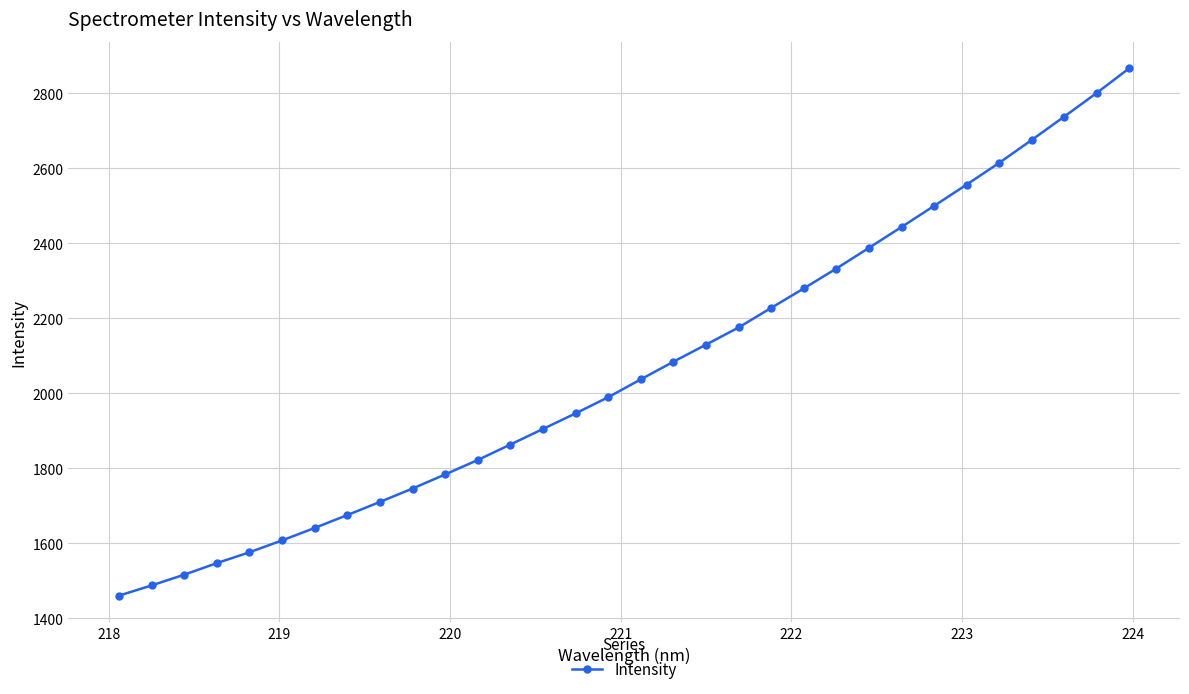

What is the sum of all values?

66119.6